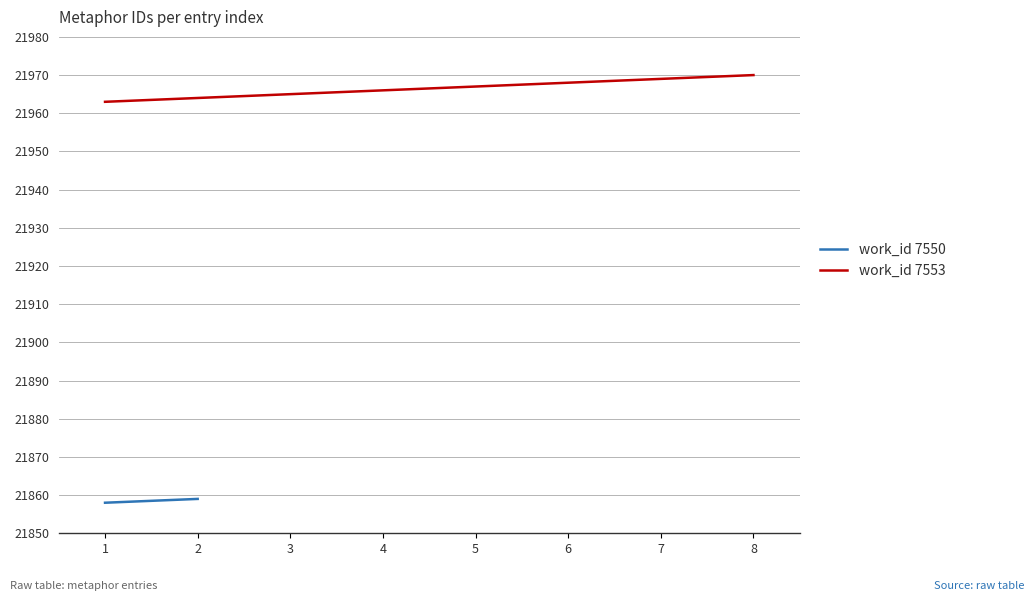

What is the difference between the maximum and second lowest values?

6